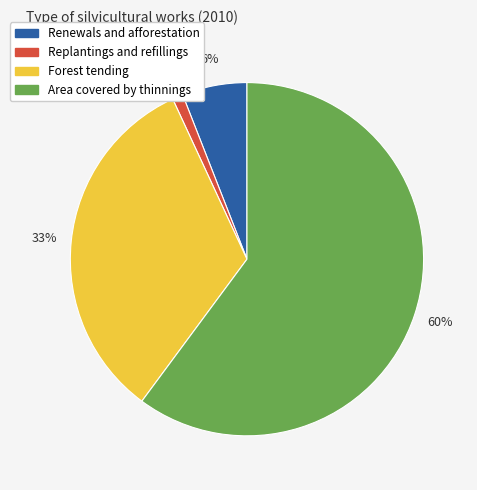

Do Area covered by thinnings and Forest tending together represent more than half of the pie?

Yes